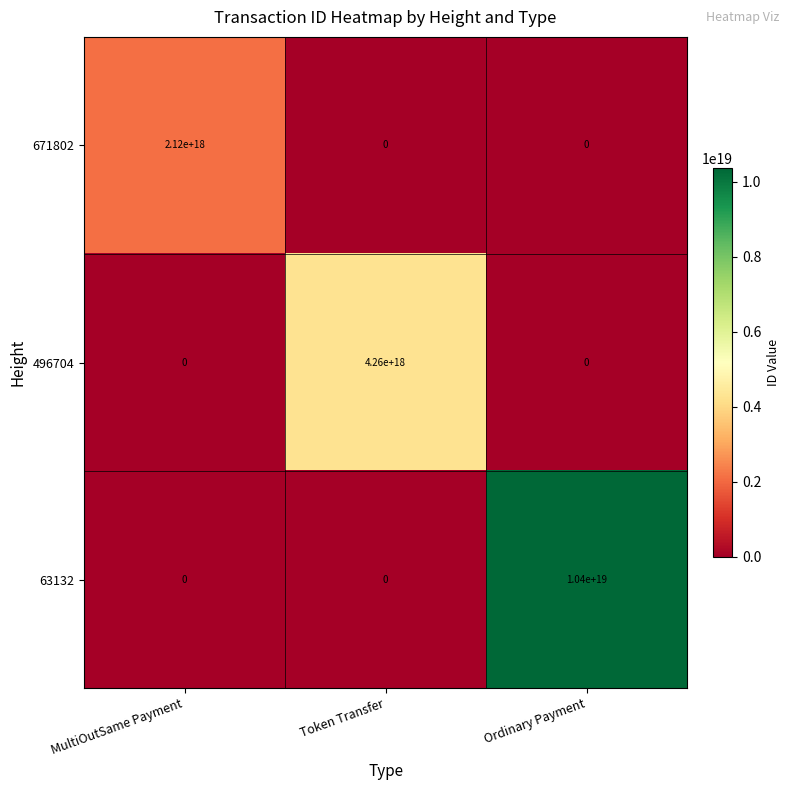

Count the 496704 values in the range 0 to 4260000000000000000.

3